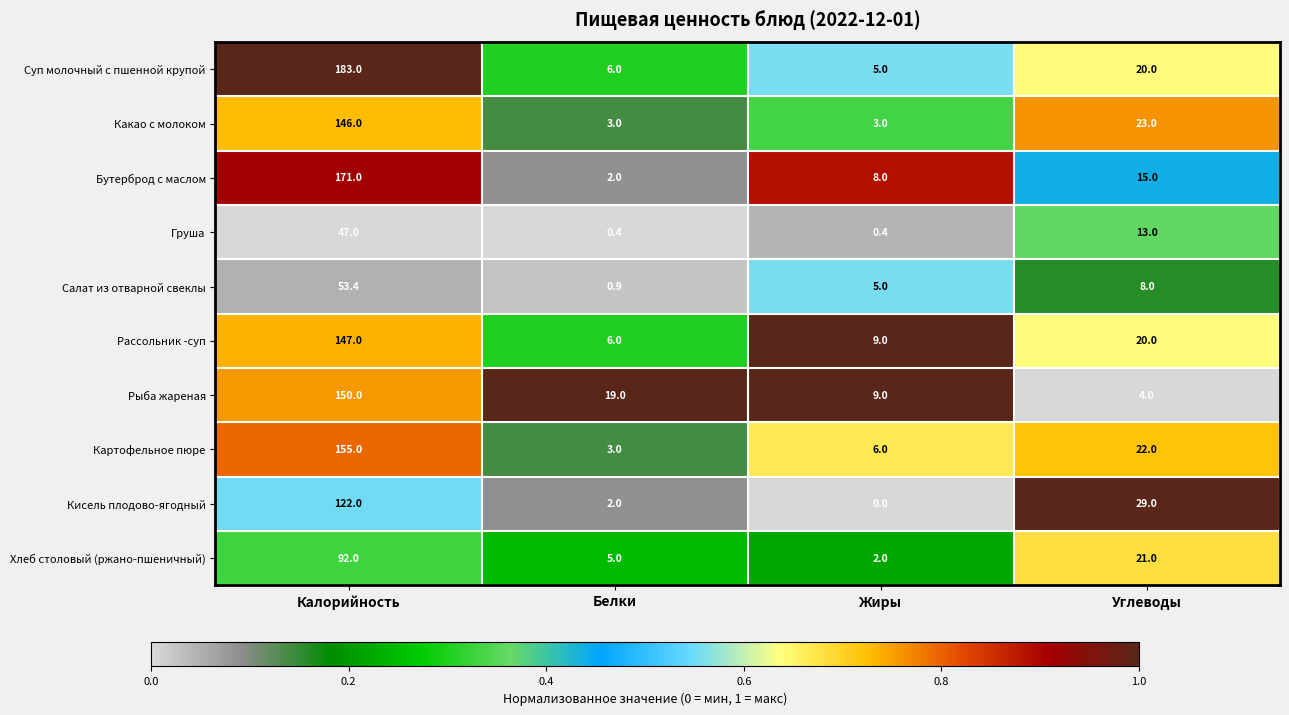

Rank the categories by Рыба жареная value from highest to lowest.

Калорийность, Белки, Жиры, Углеводы